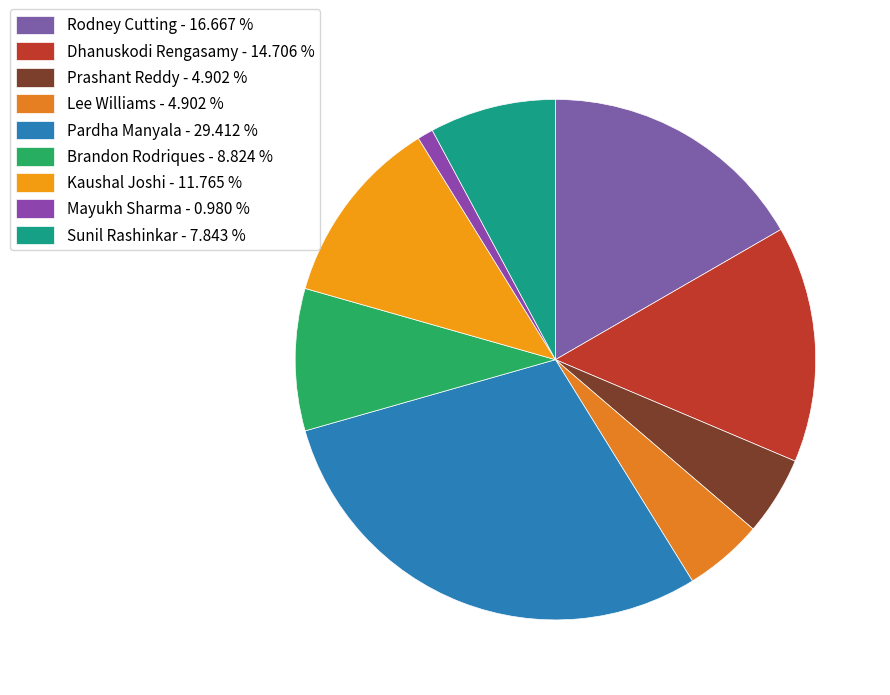

How many slices are in this pie chart?

9